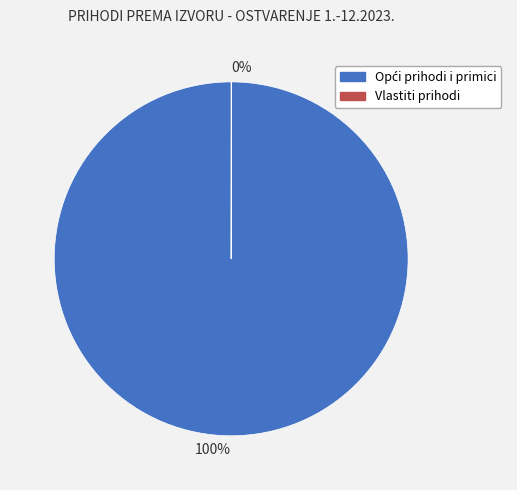

Is there a majority slice in this chart?

Yes